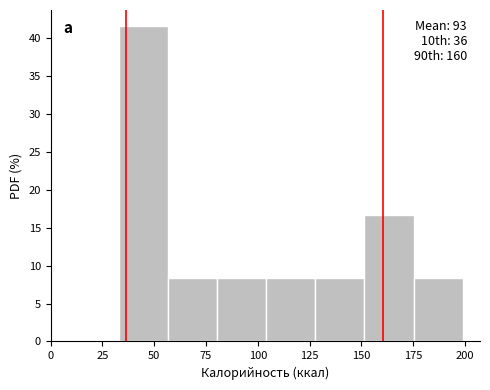

Over which range of the x-axis is the bar tallest?

35 to 55